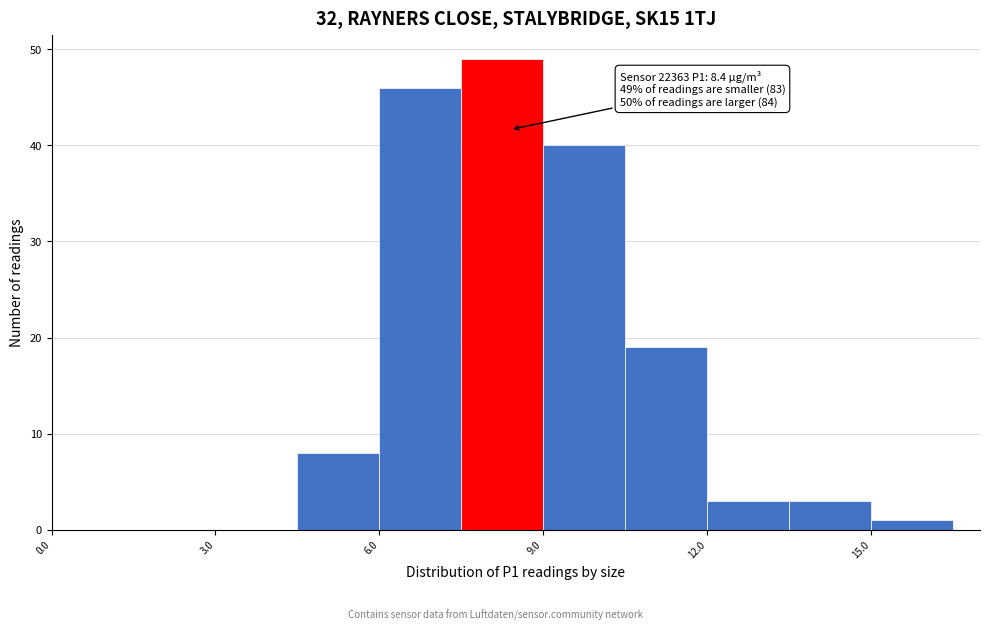

Around what value on the x-axis is the tallest bar? Give the approximate position of its centre, as read against the axis.

8.5